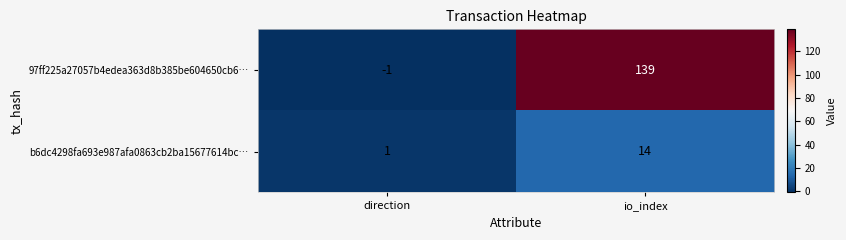

What is the approximate value of 97ff225a27057b4edea363d8b385be604650cb6… at io_index, to the nearest 5?

140